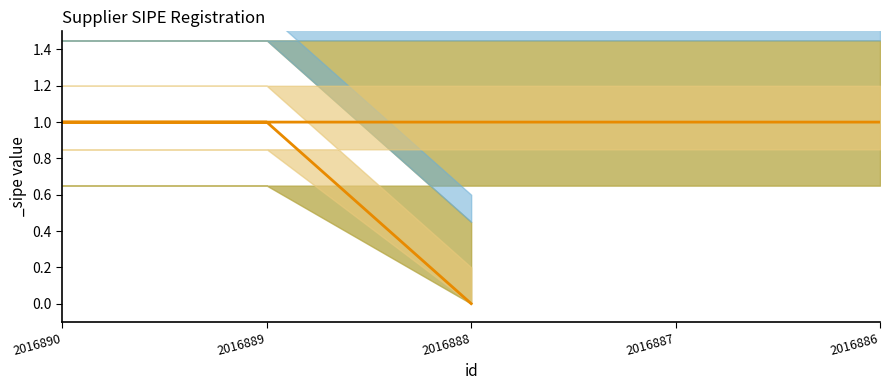

What is the sum of all values?

4